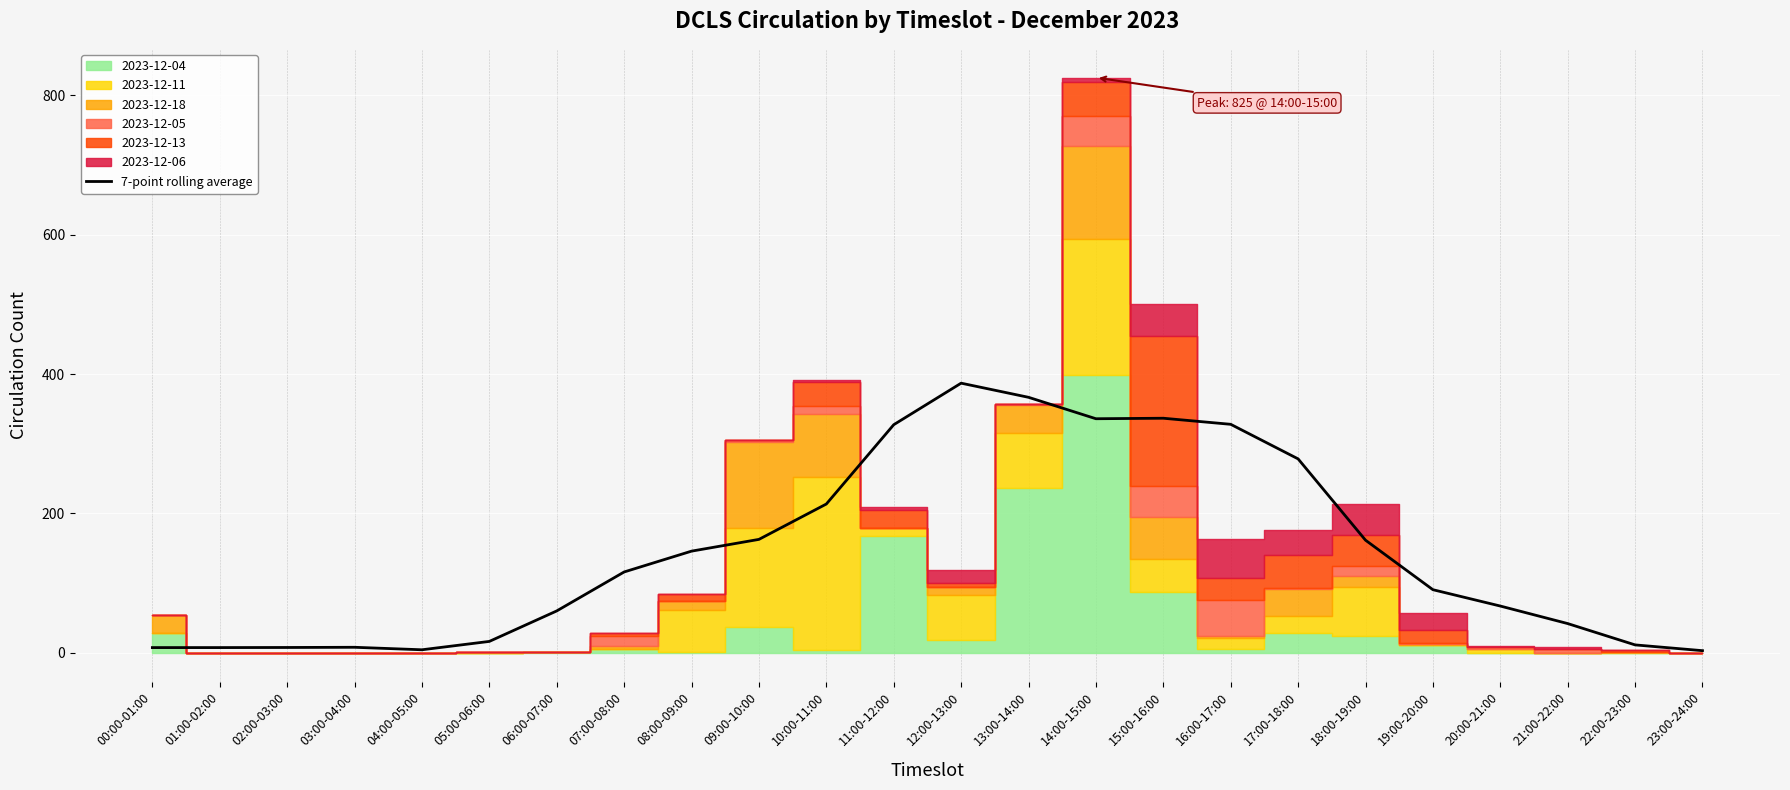

What is the highest value of the 7-point rolling average series?

386.9